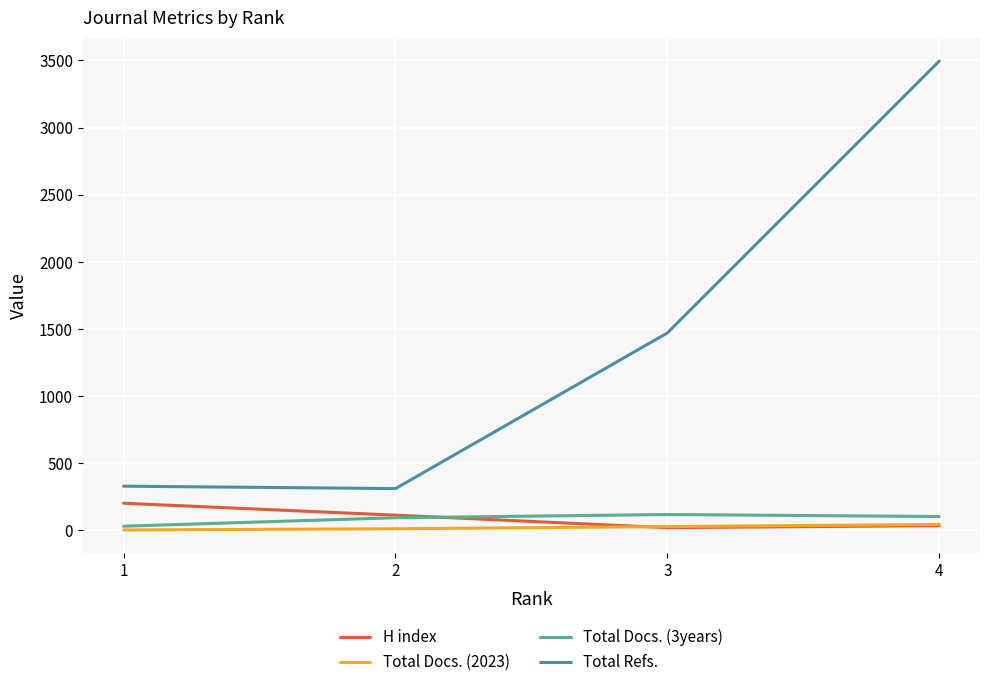

True or false: Total Docs. (3years) has more than 0 interior local peaks.

True